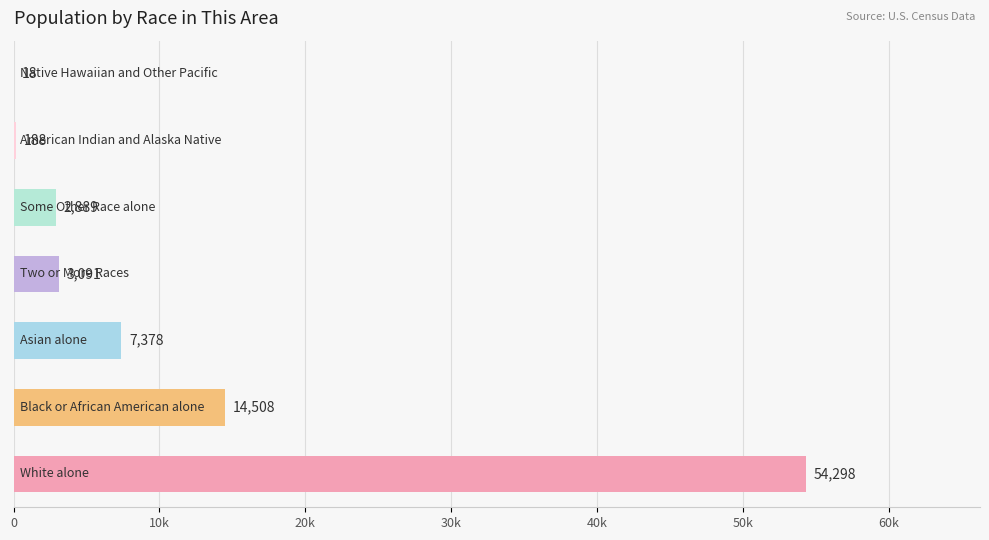

What is the difference between the maximum and minimum values?

54280